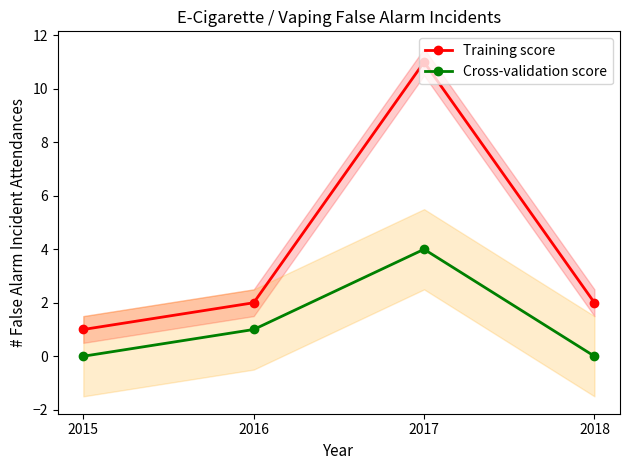

Between 2015 and 2017, which series saw the biggest shift?

Training score